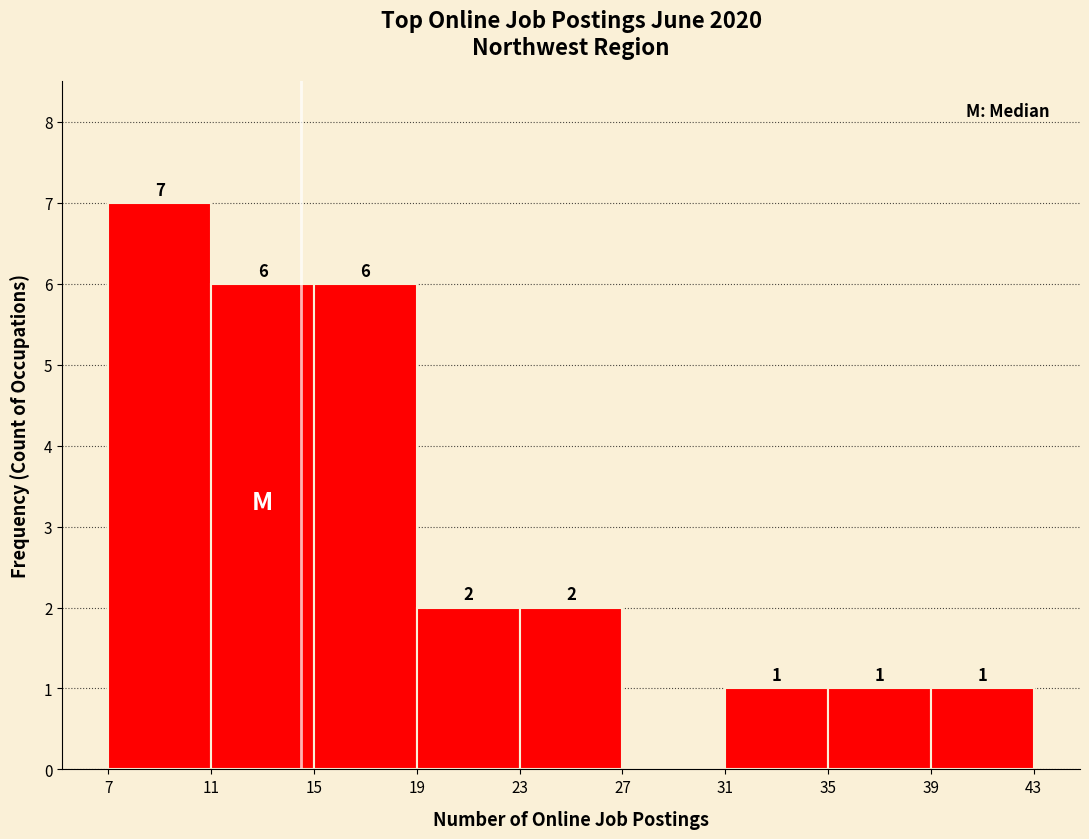

Which range on the x-axis has the tallest bar?

7 to 11